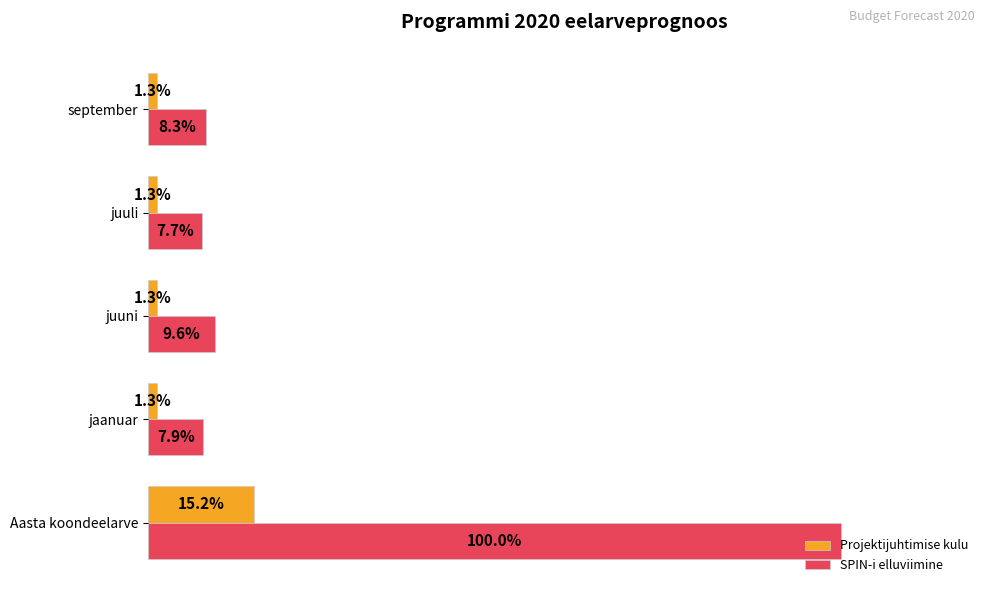

Which series has the largest range (max minus min)?

SPIN-i elluviimine